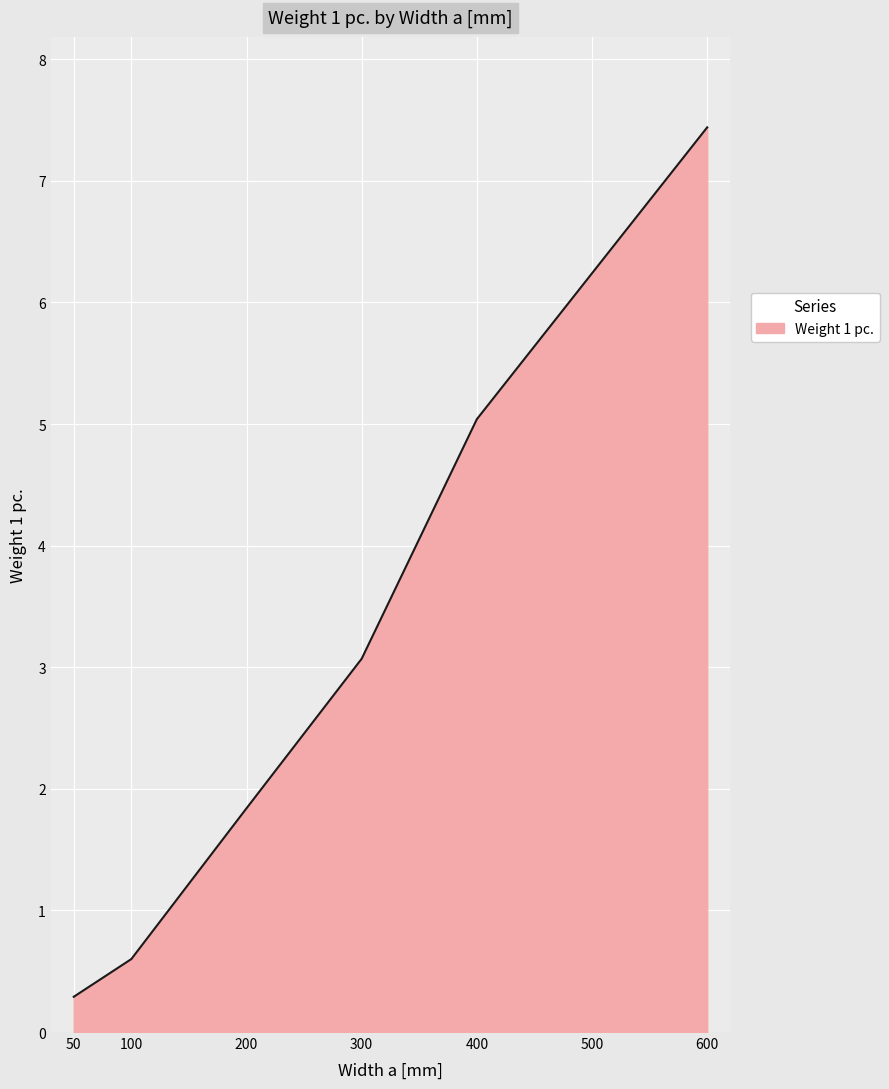

True or false: there are more than 2 points higher than both neighbors.

False